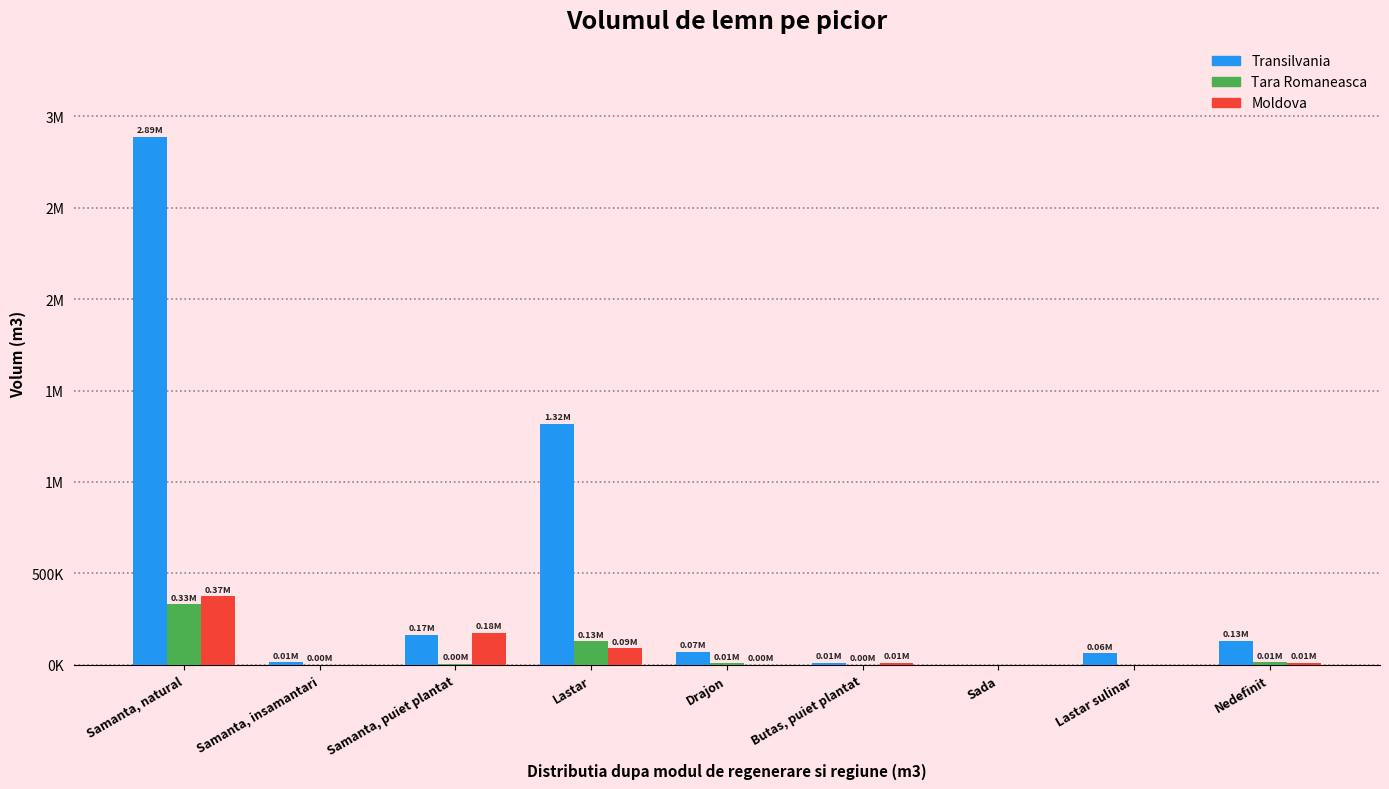

Rank the series by their maximum value, from lowest to highest.

Tara Romaneasca, Moldova, Transilvania